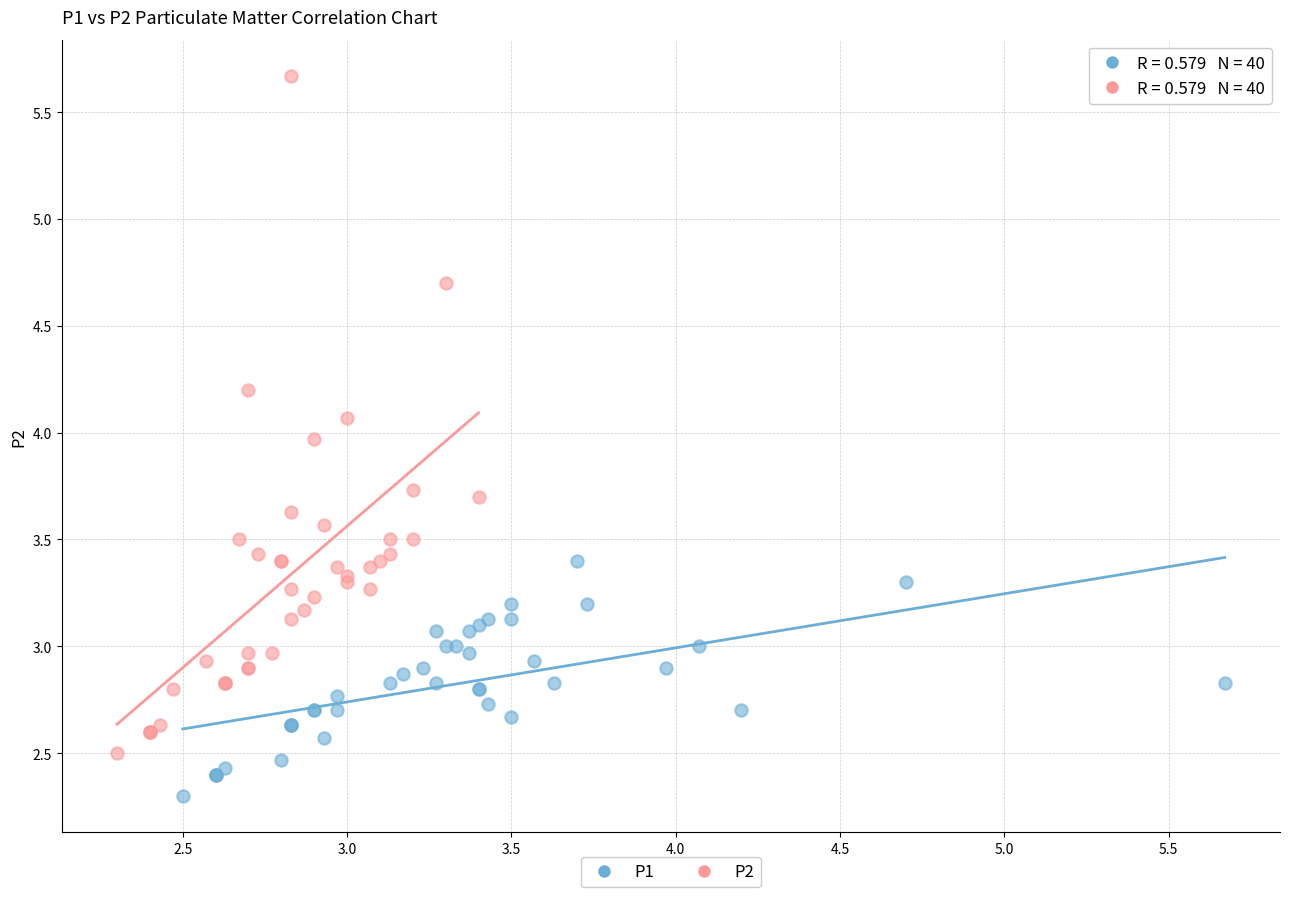

What are all the series names shown in the legend?

P1, P2